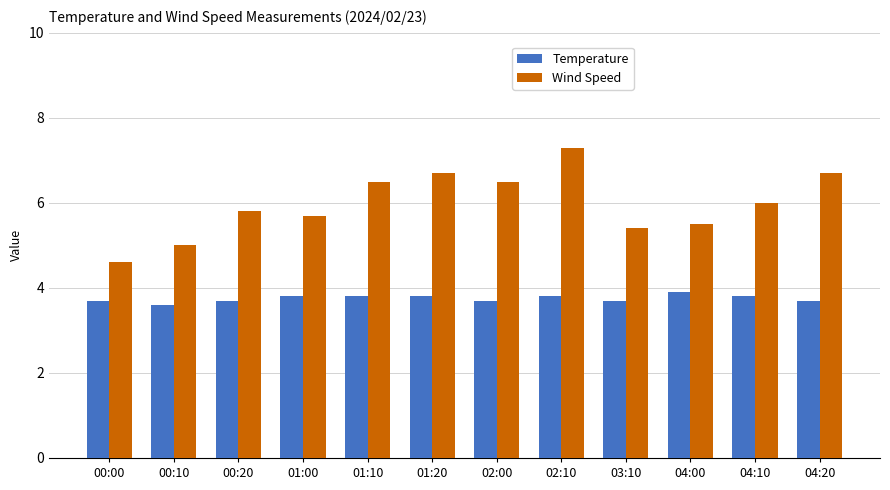

What is the difference between the second highest and second lowest values in the Temperature series?

0.1